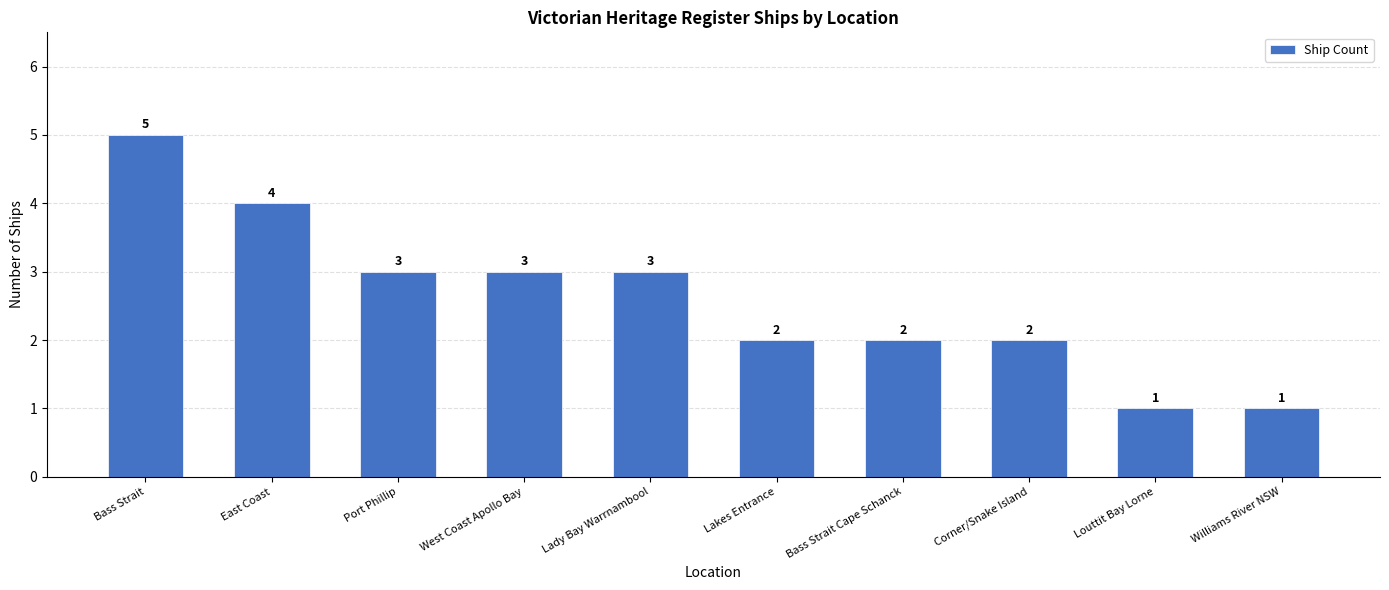

What is the label of the 3rd bar from the right?

Corner/Snake Island